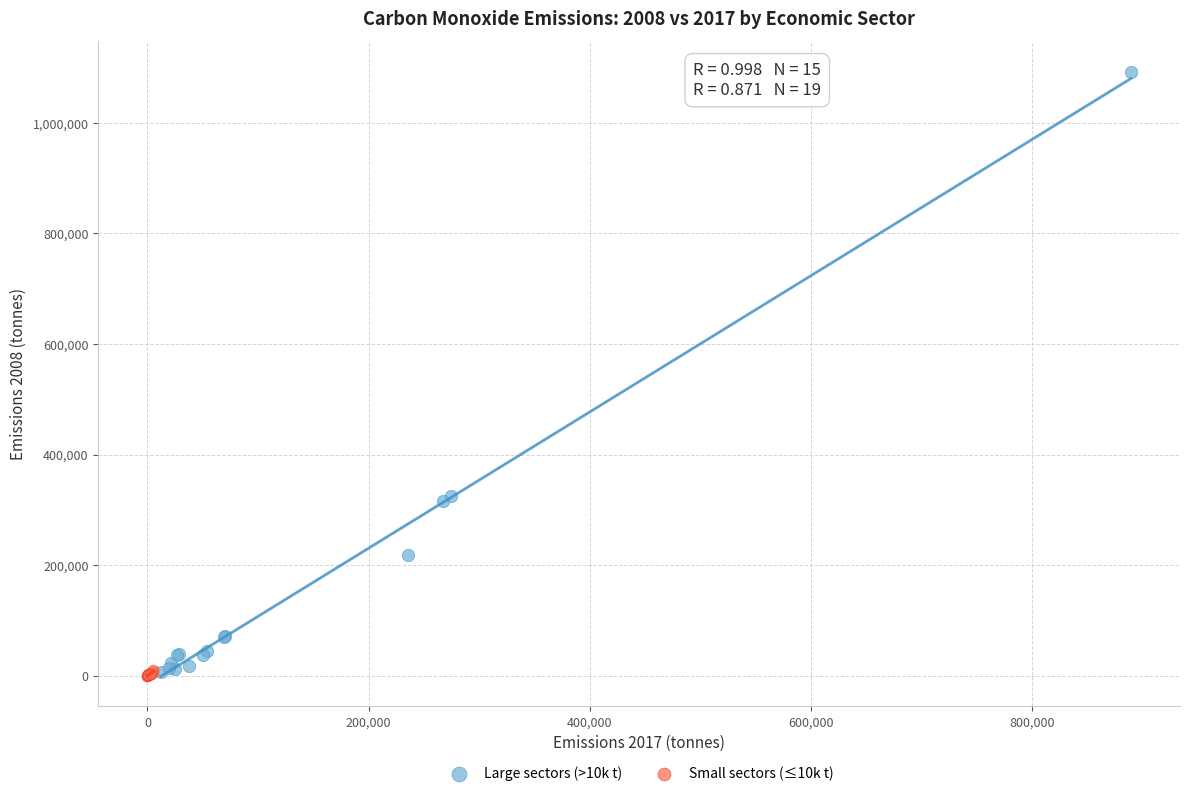

What are all the series names shown in the legend?

Large sectors (>10k t), Small sectors (≤10k t)